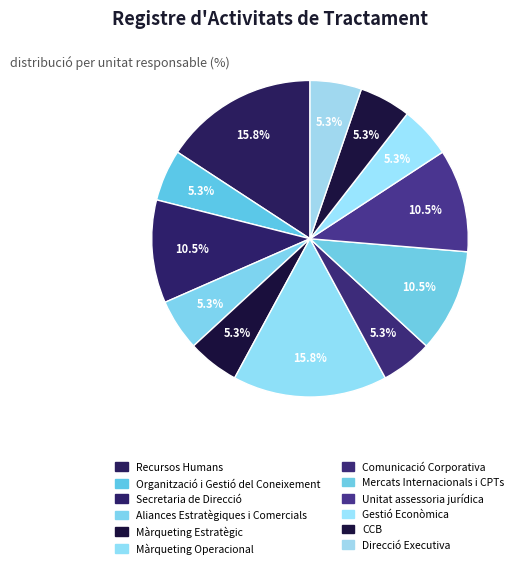

Combined, do Direcció Executiva and Mercats Internacionals i CPTs account for over 50%?

No